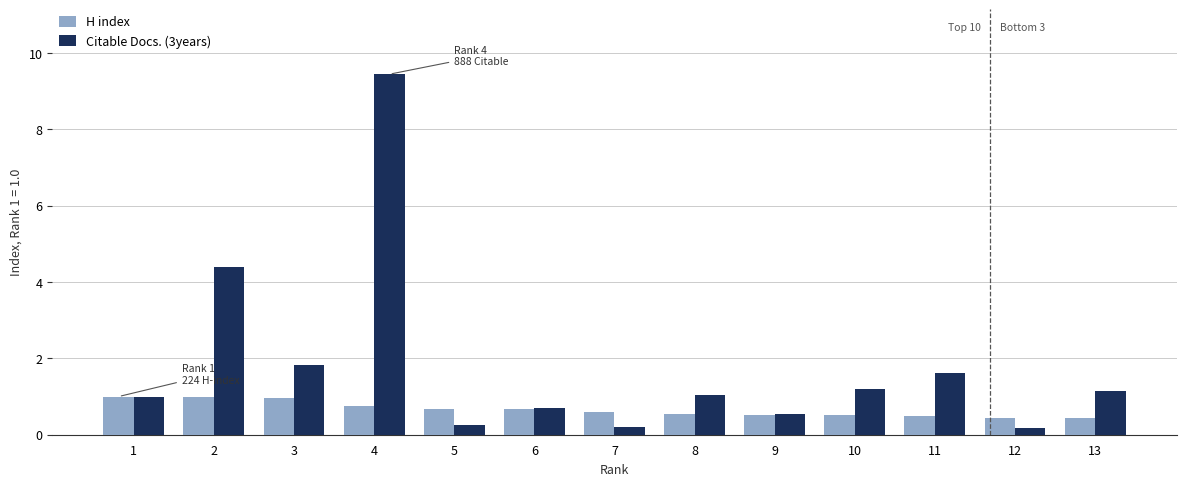

What are all the series names shown in the legend?

H index, Citable Docs. (3years)